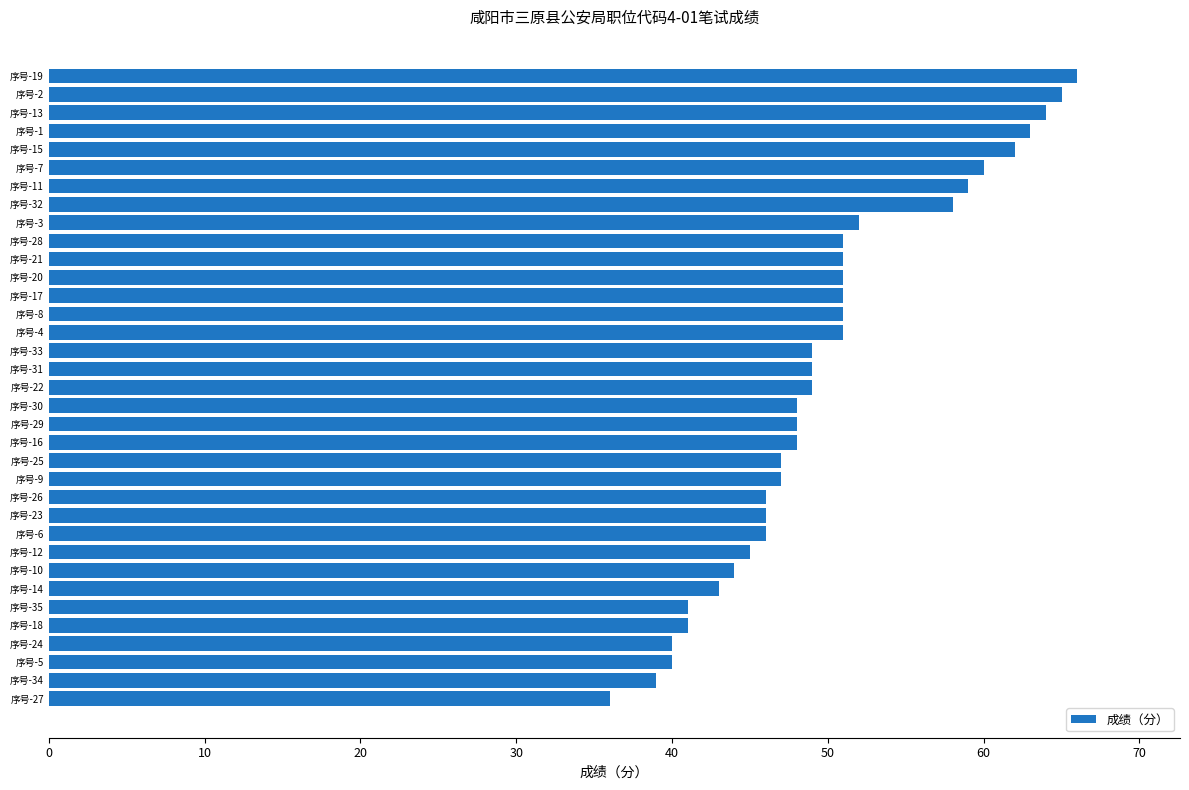

What is the difference between the second highest and minimum values?

29